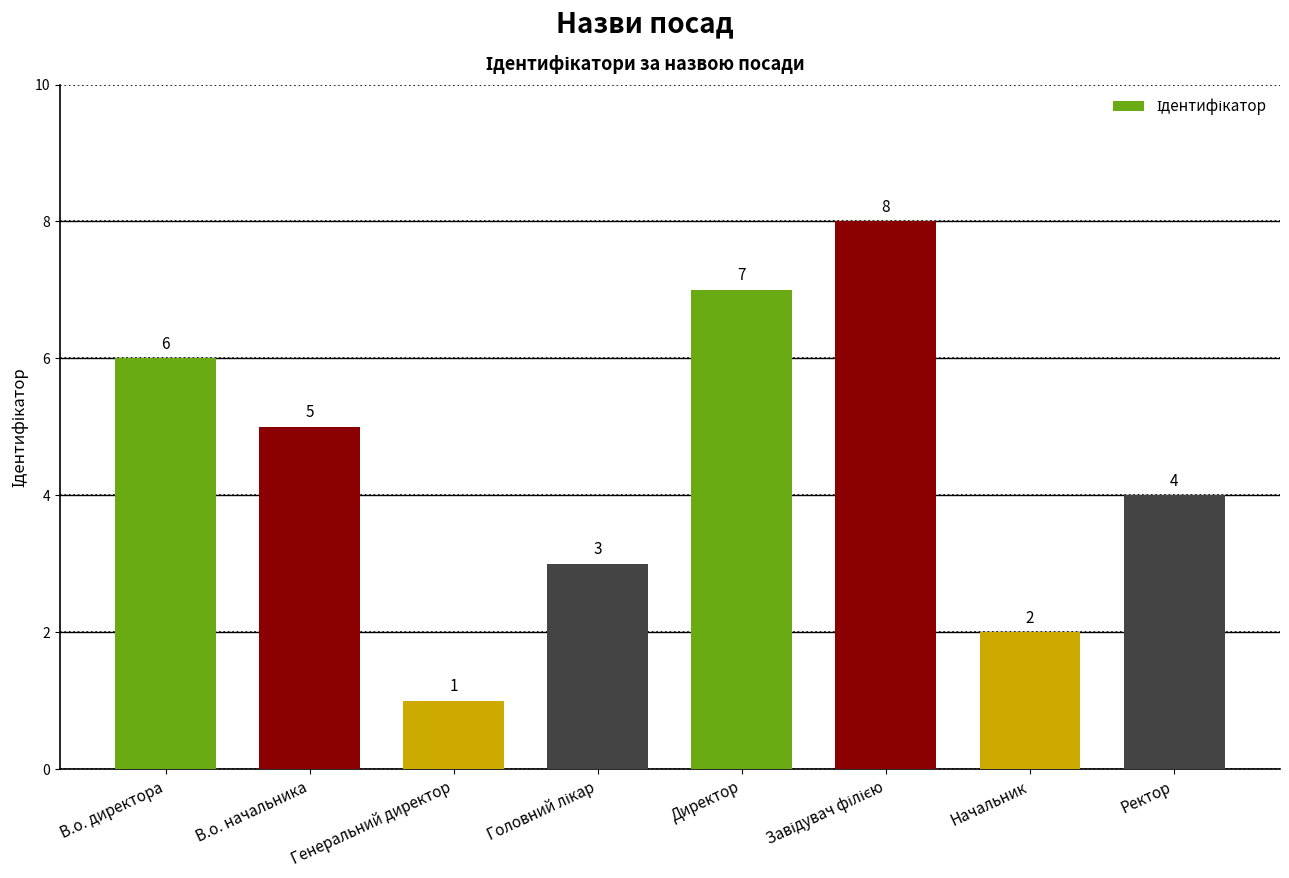

What position from the right is В.о. директора?

8